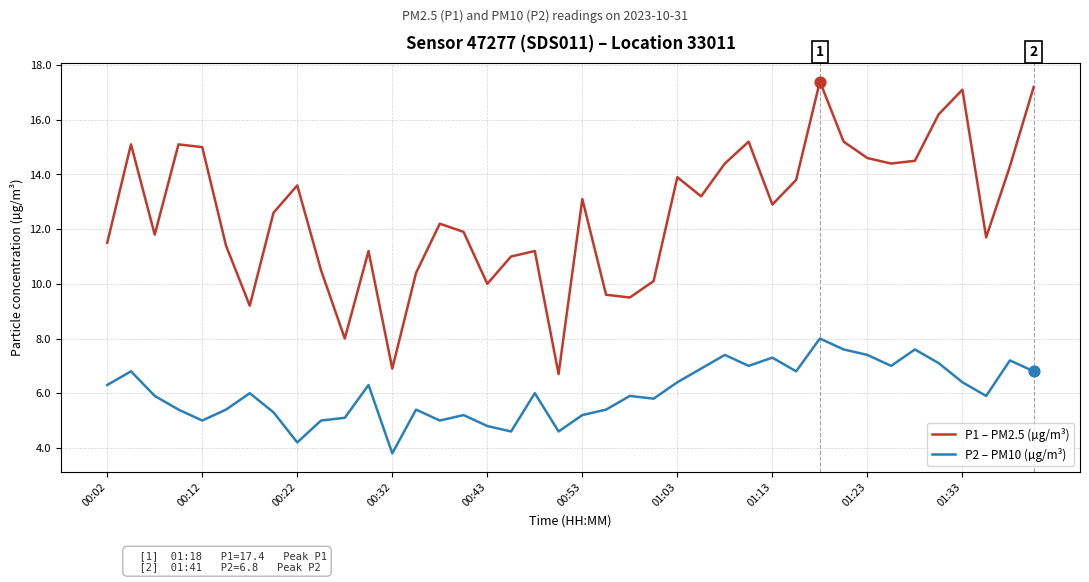

True or false: P2 – PM10 (µg/m³) and P1 – PM2.5 (µg/m³) intersect in this chart.

False